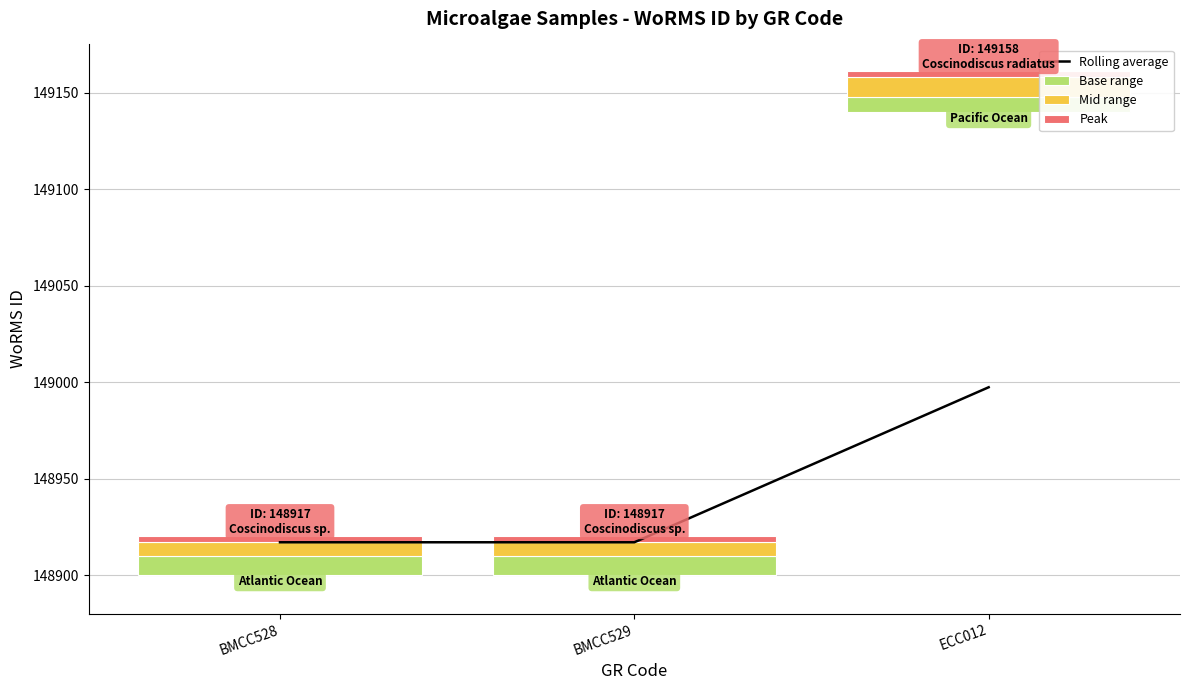

Which series changed the most between BMCC529 and ECC012?

Rolling average